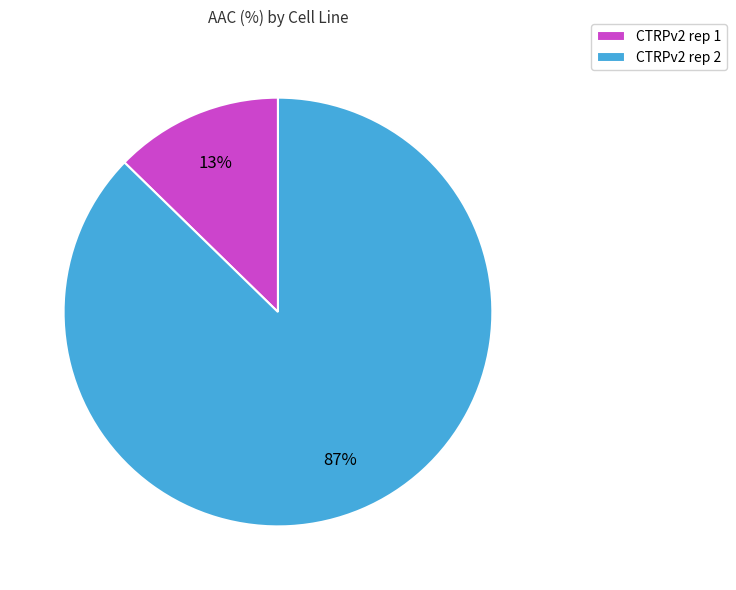

Rank the categories by value from lowest to highest.

CTRPv2 rep 1, CTRPv2 rep 2